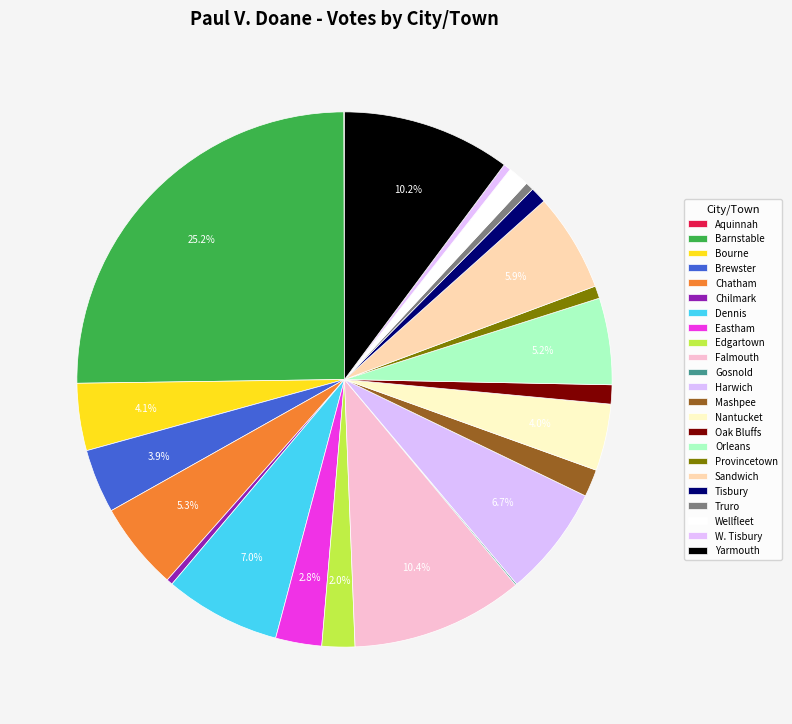

What is the change in value from Edgartown to Harwich?

+318